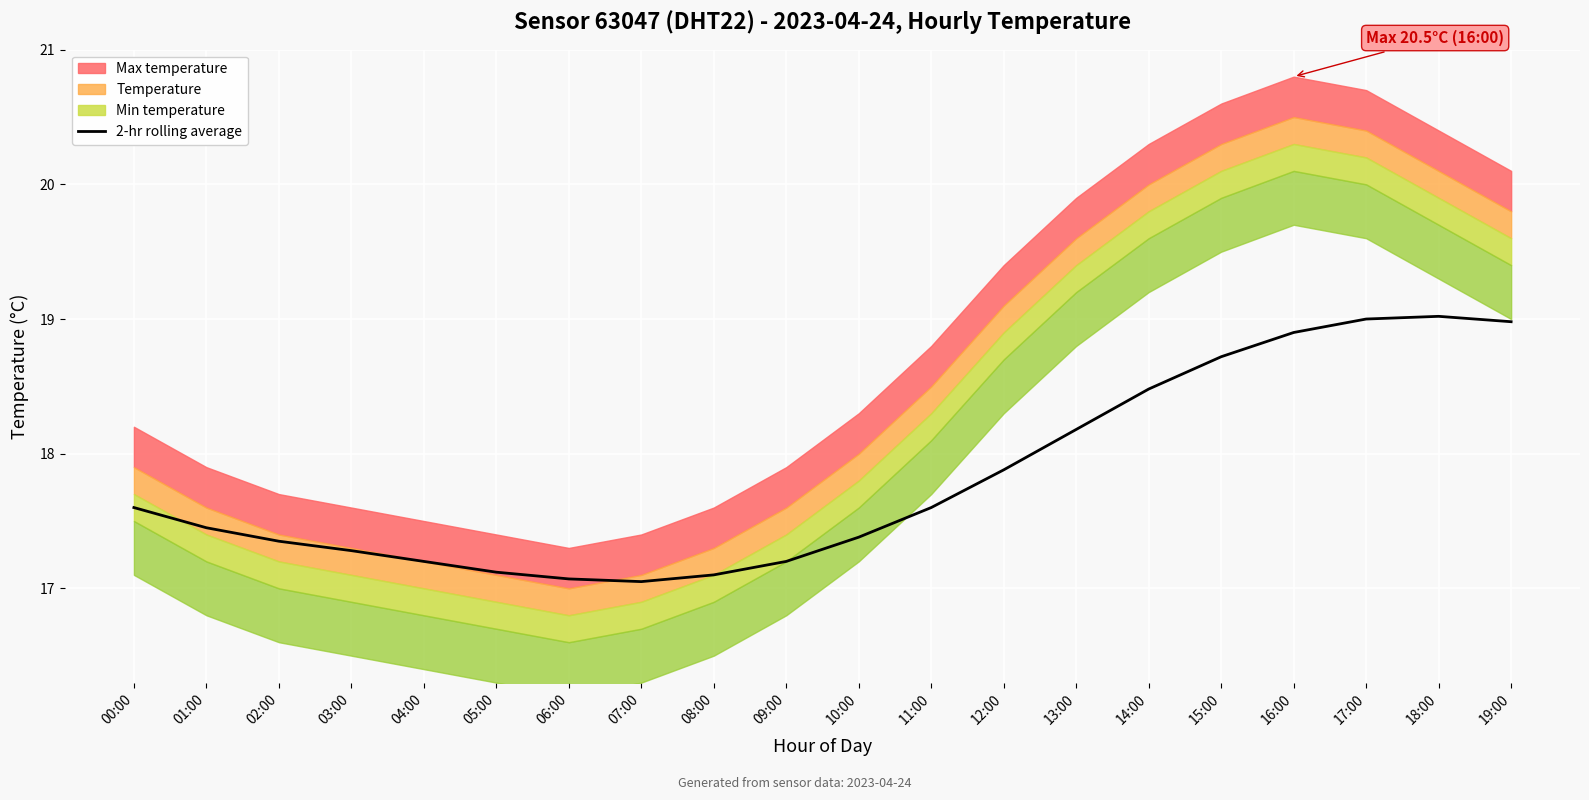

Reading left to right, list all the values displayed in this chart.

17.6	17.4	17.4	17.3	17.2	17.1	17.1	17.1	17.1	17.2	17.4	17.6	17.9	18.2	18.5	18.7	18.9	19.0	19.0	19.0